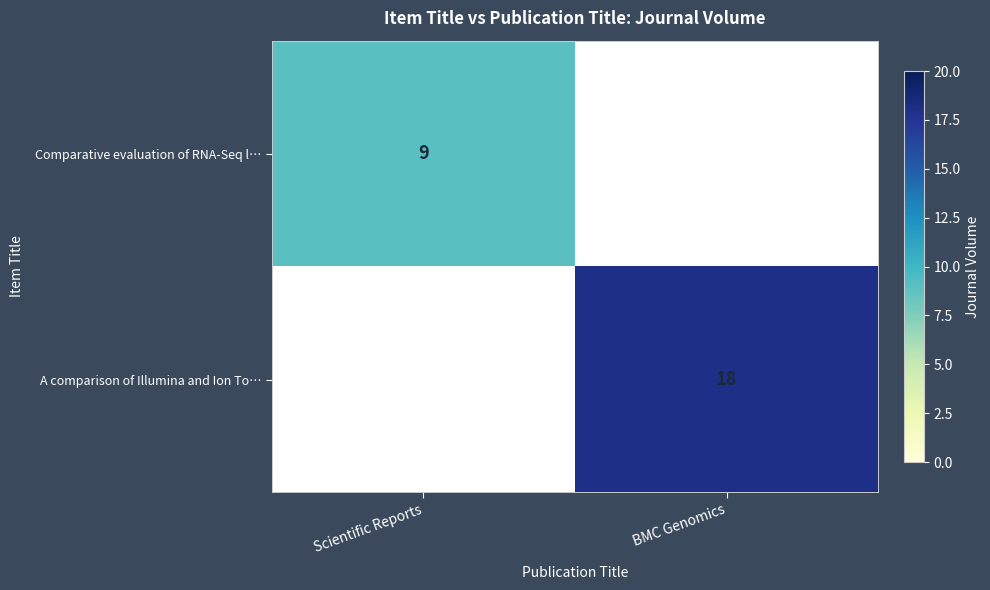

The value of Comparative evaluation of RNA-Seq l… at Scientific Reports is 15. True or false?

False